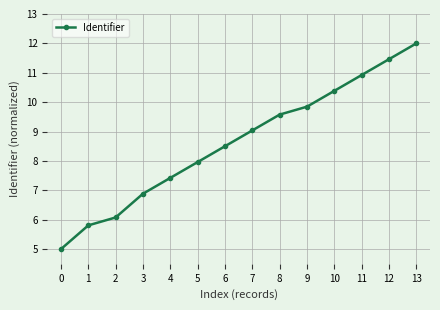

List the labels in order of value, largest first.

13, 12, 11, 10, 9, 8, 7, 6, 5, 4, 3, 2, 1, 0